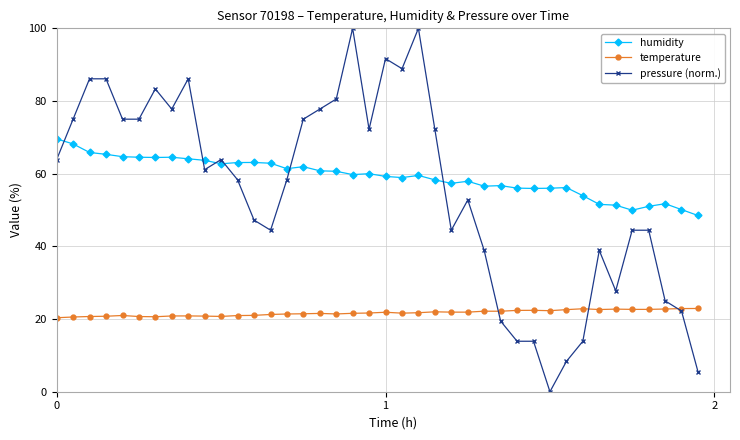

Which series has the widest spread of values?

pressure (norm.)